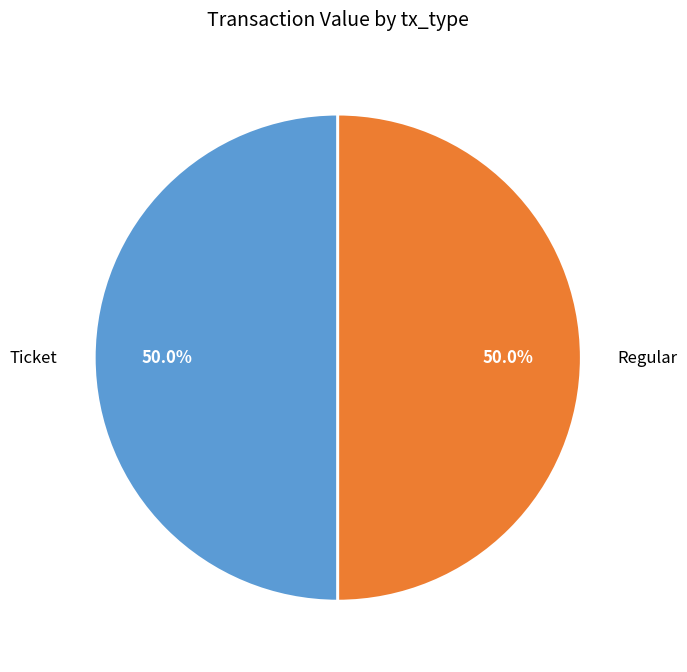

Count the number of slices in the pie.

2